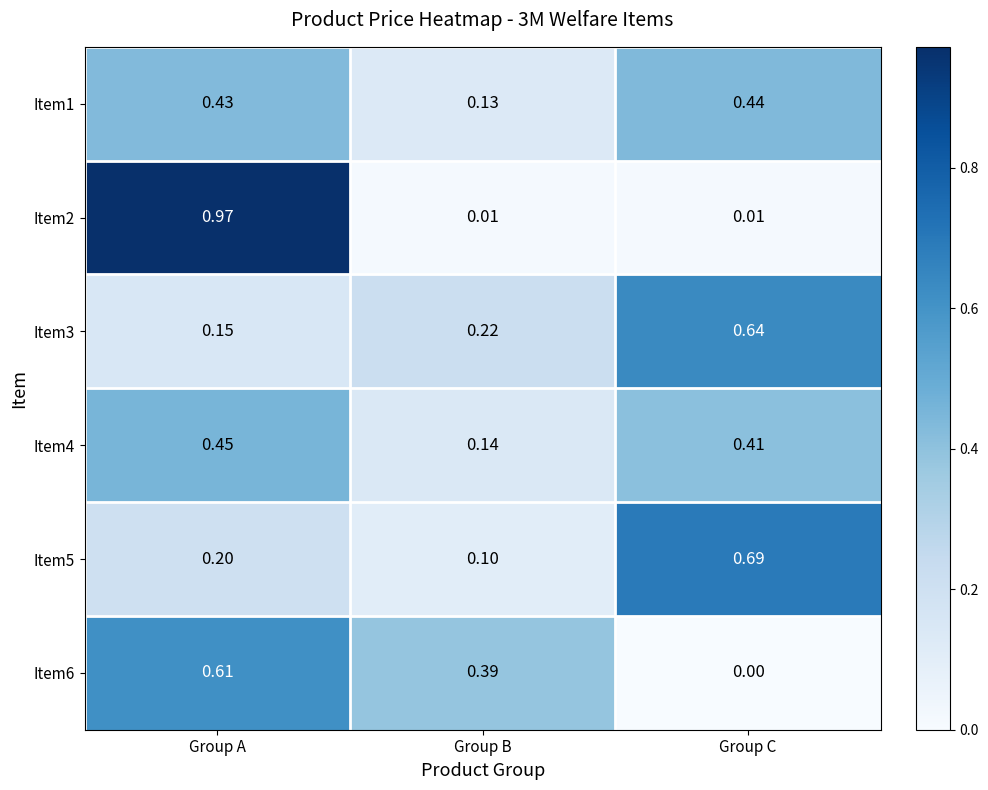

Rank the categories by Item3 value from lowest to highest.

Group A, Group B, Group C